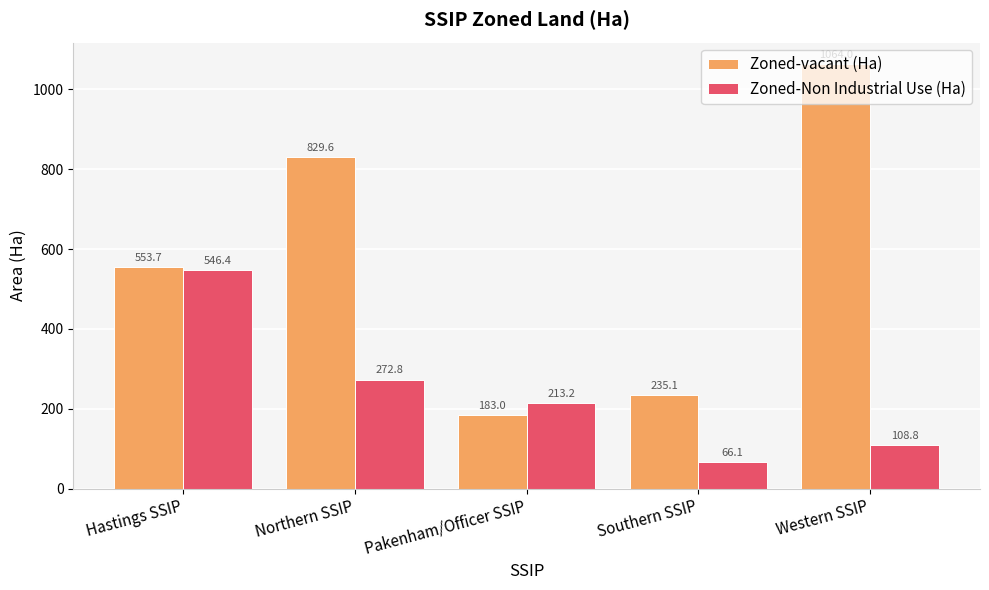

What is the maximum value shown in the chart?

1064.0